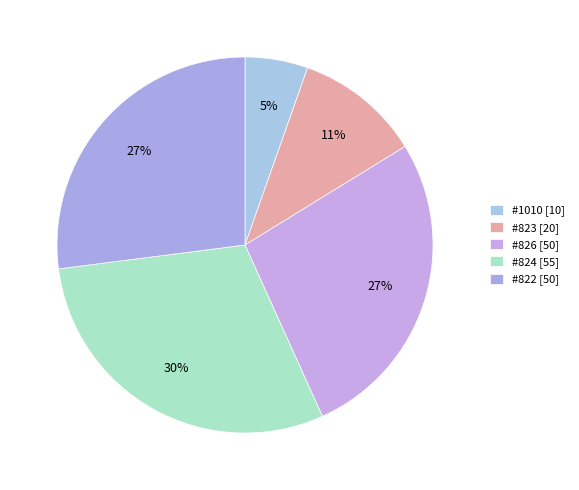

How many slices are in this pie chart?

5